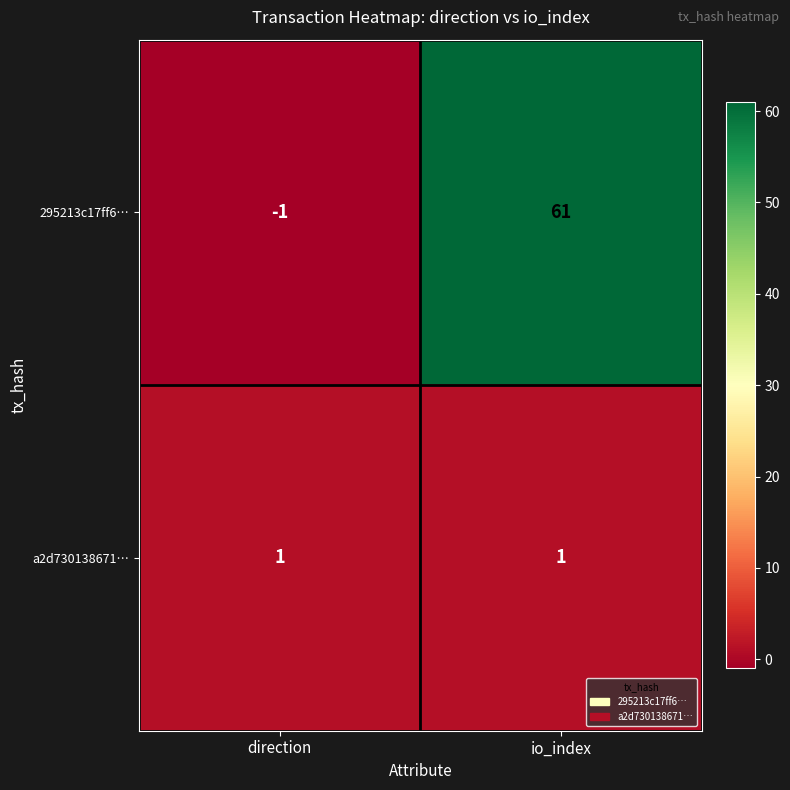

Where is 295213c17ff6… nearest to the value 30?

direction